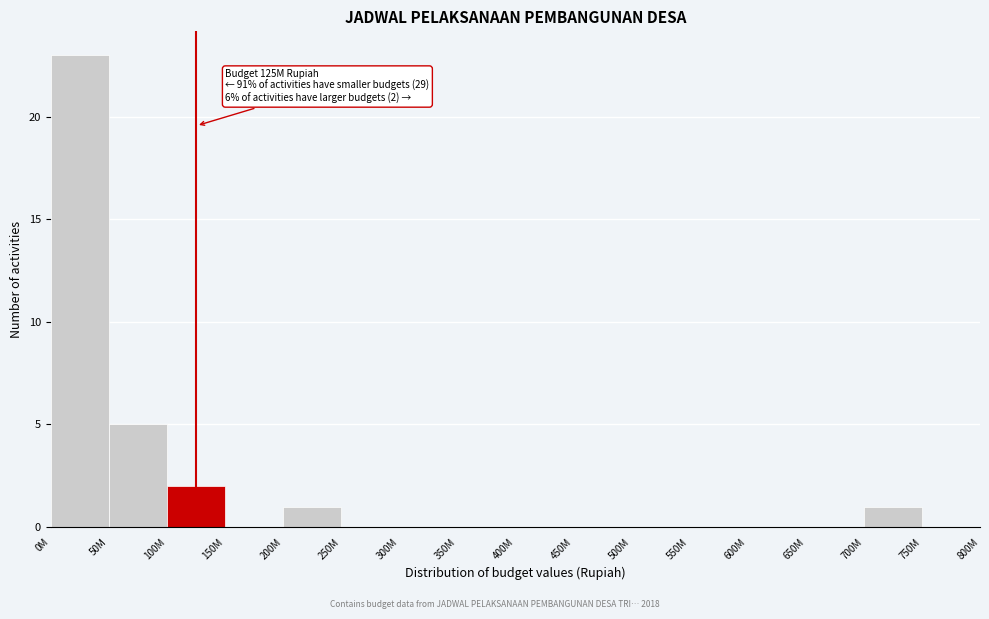

Reading left to right, list all the values displayed in this chart.

0M=23	50M=5	100M=2	150M=0	200M=1	250M=0	300M=0	350M=0	400M=0	450M=0	500M=0	550M=0	600M=0	650M=0	700M=1	750M=0